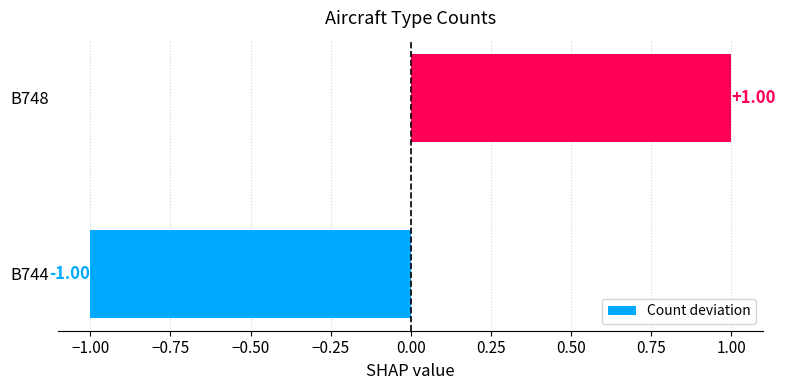

What is the change in value from B744 to B748?

+2